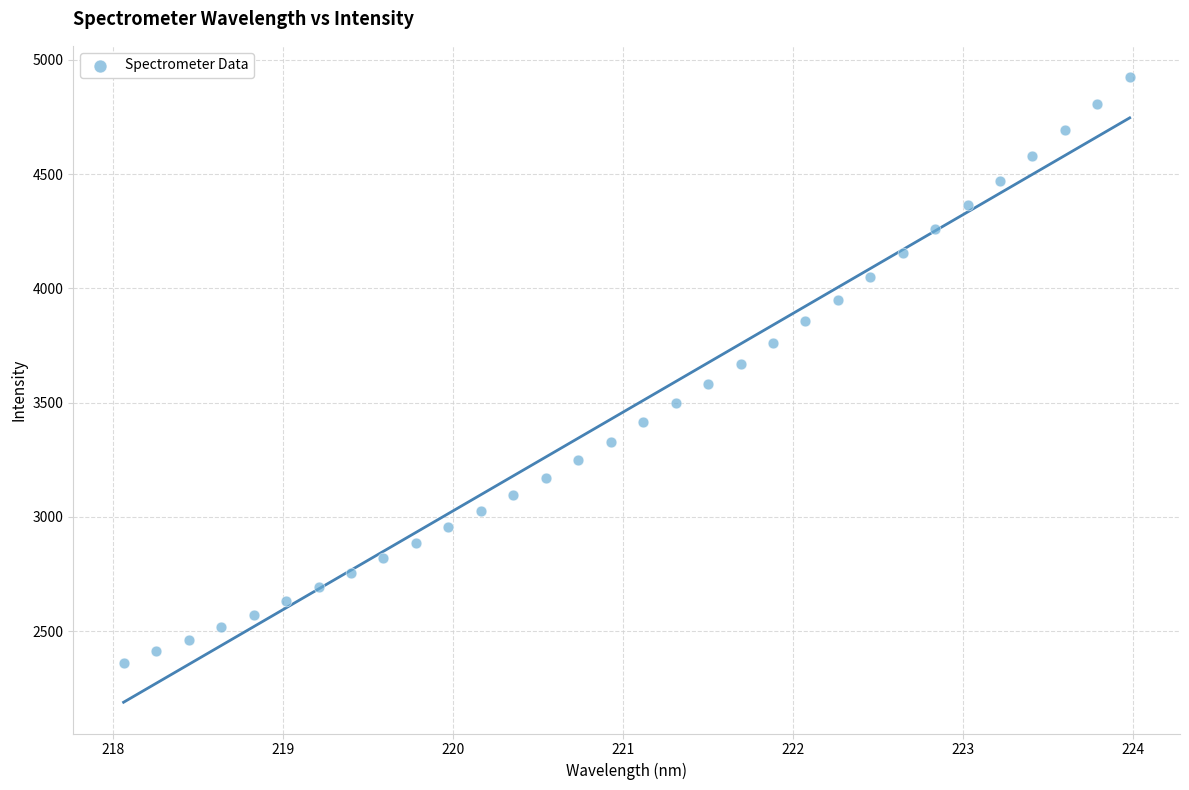

What is the range of X values (max minus min)?

5.9